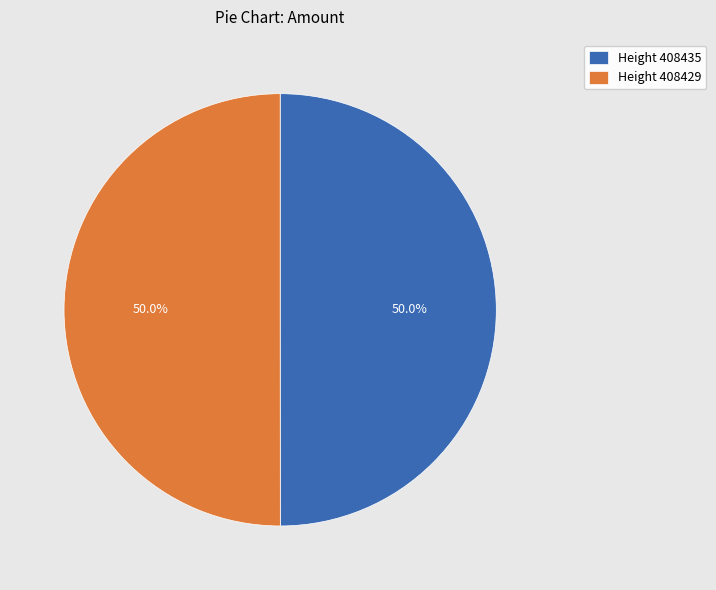

What is the ratio of the value at Height 408429 to the value at Height 408435?

1.0